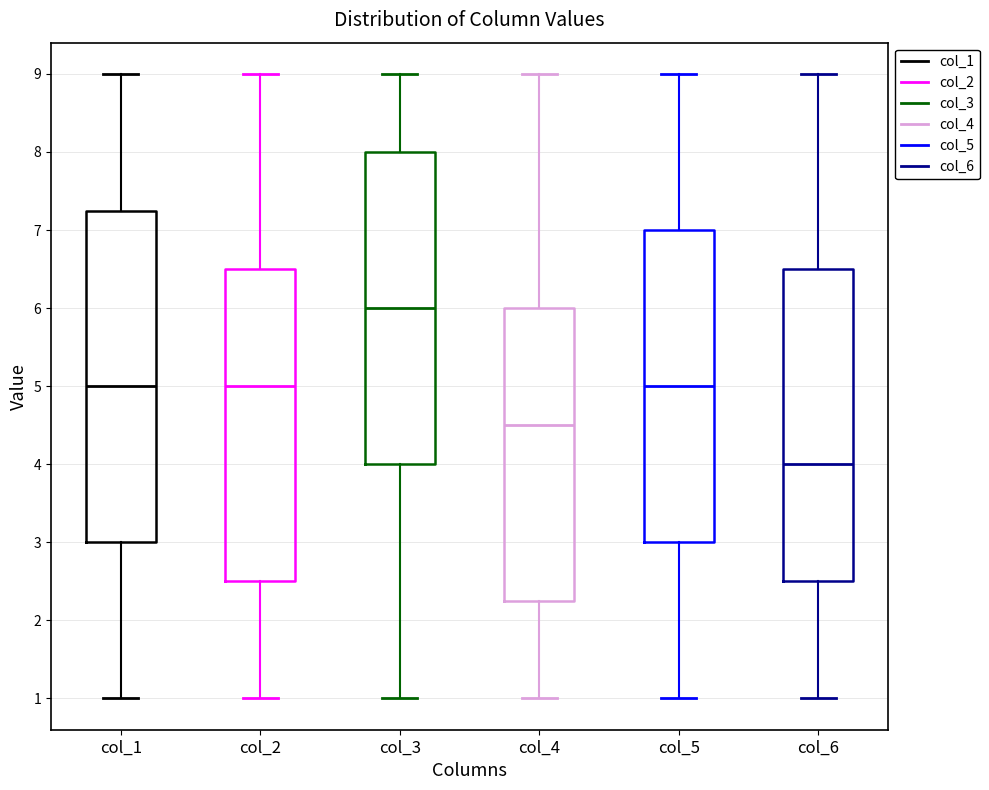

Where is the lower edge of the box for col_3 on the y-axis? The values are not printed on the chart, so give them approximately, as read against the axis.

4.0